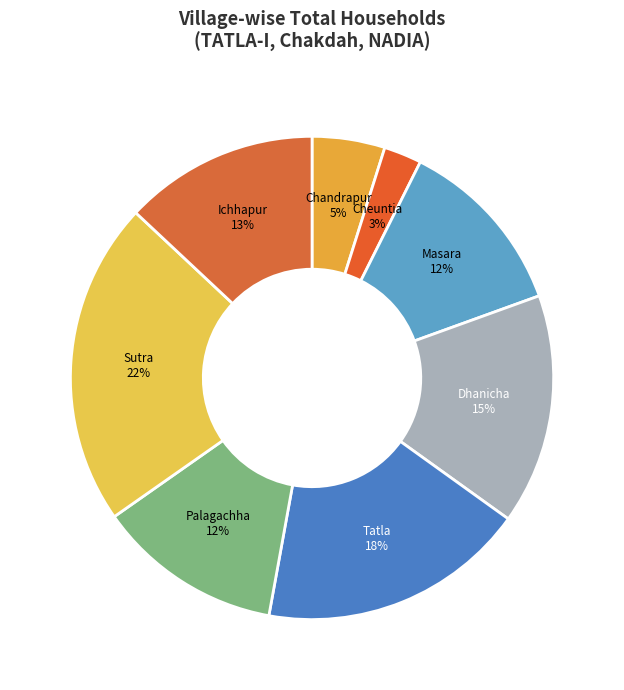

What is the ratio of the value at Dhanicha to the value at Ichhapur?

1.2